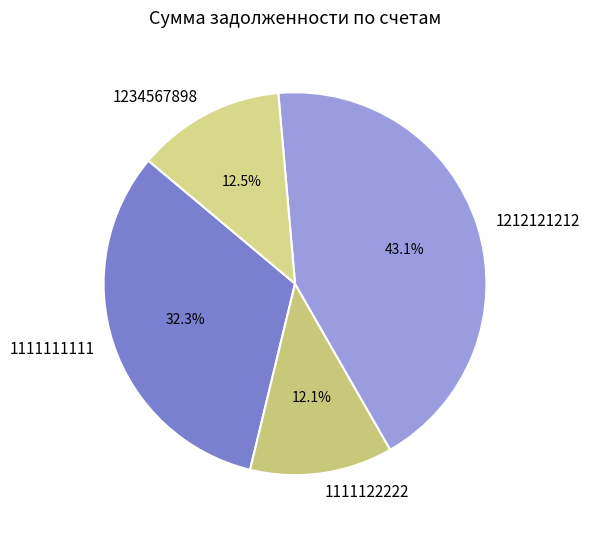

The 1111122222 slice represents 27% of the pie. True or false?

False